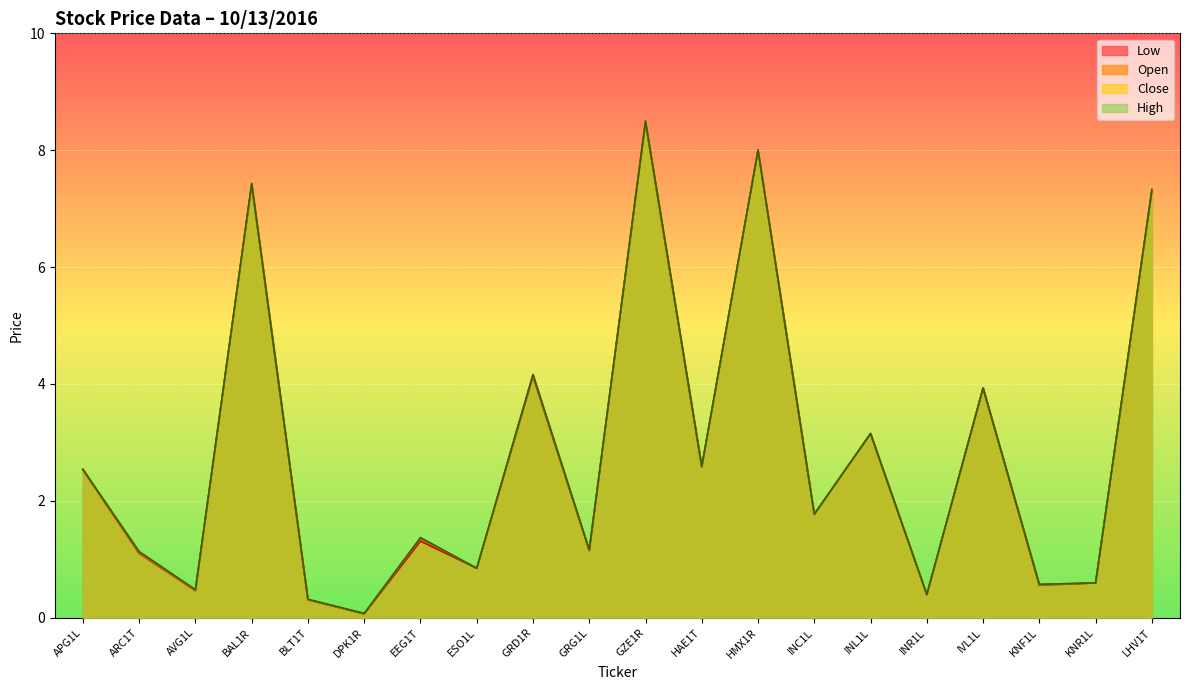

Between which two adjacent categories do Open and Close first intersect?

APG1L and ARC1T